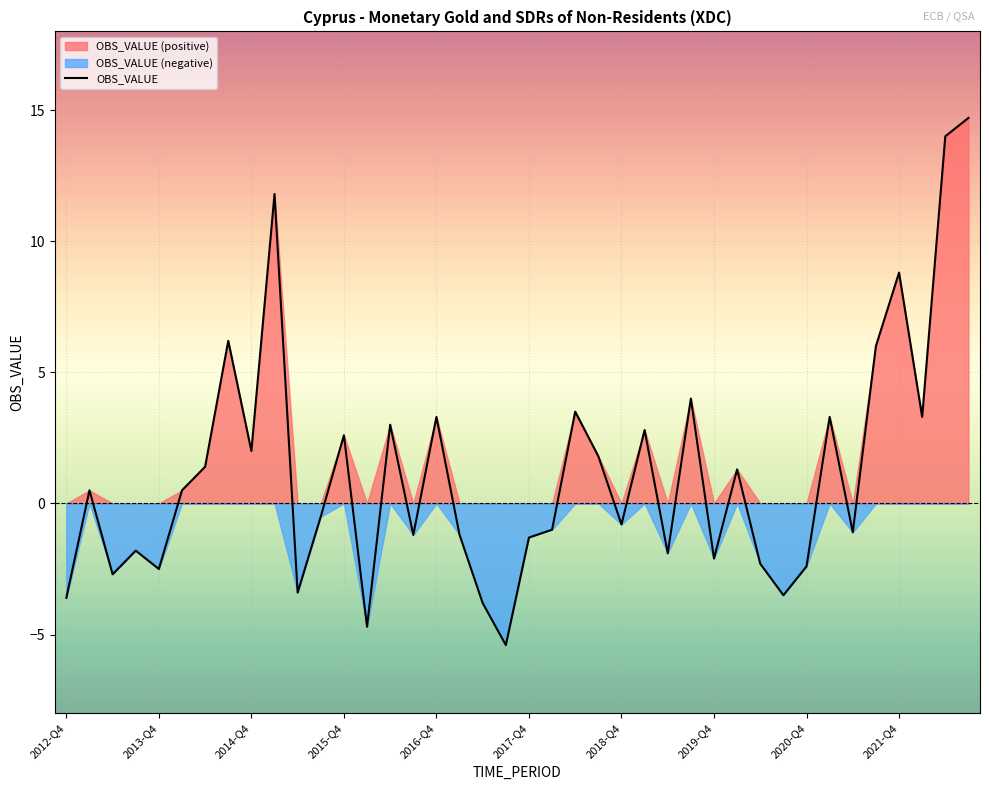

What is the value of the 35th point from the left?

-1.1